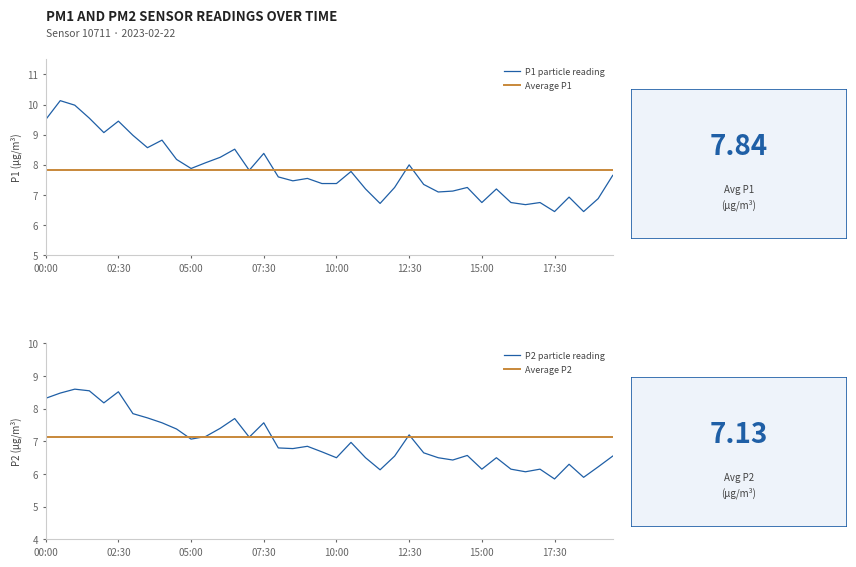

What is the highest value of the P1 particle reading series?

10.1